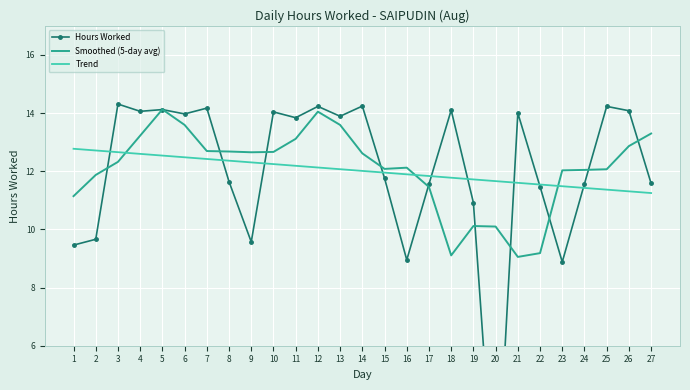

What is the sum of all Smoothed (5-day avg) values?

325.9